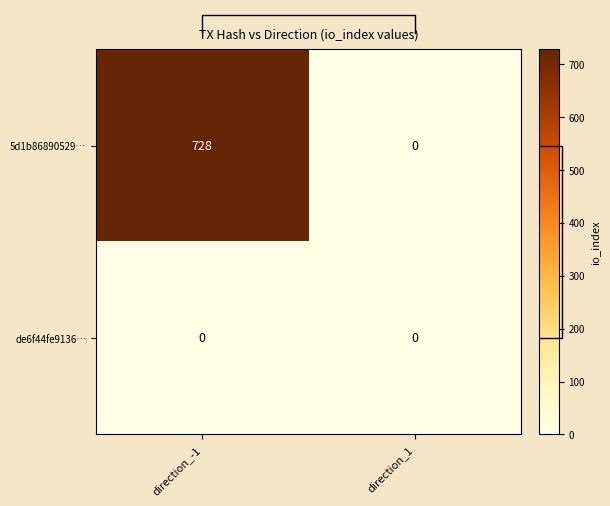

Read the 5d1b86890529… value at direction_-1.

728